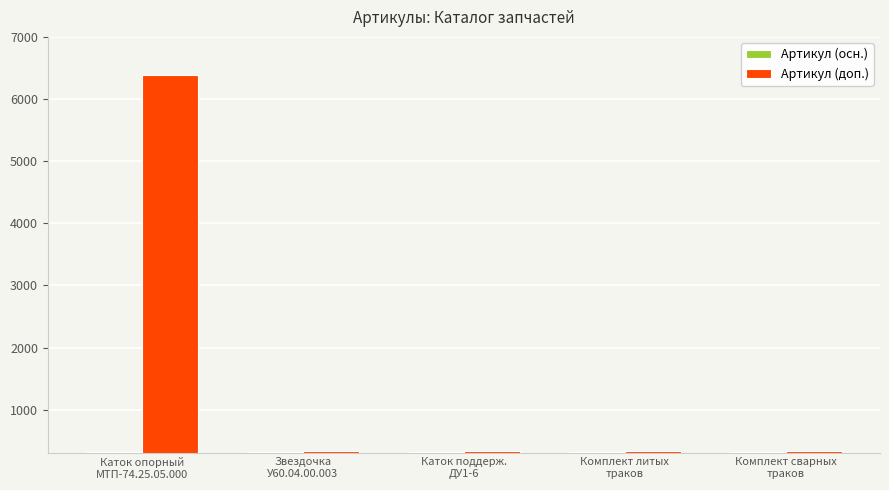

How many bars are there in each group?

2